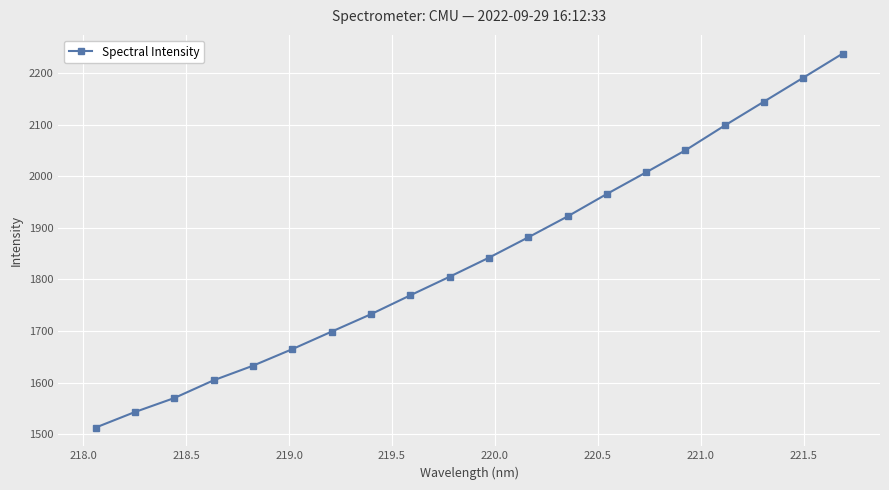

What is the value of the 6th point from the left?

1664.9